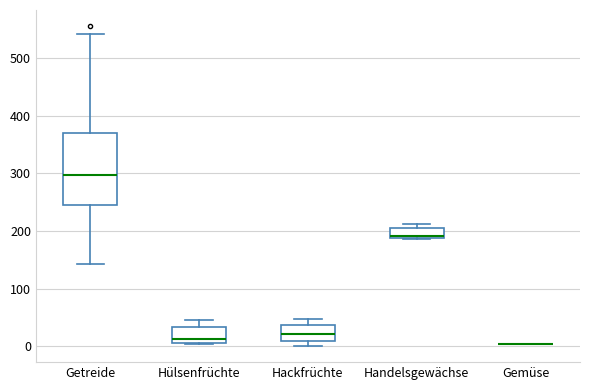

Where does the upper whisker of the box for Hackfrüchte end on the y-axis? The values are not printed on the chart, so give them approximately, as read against the axis.

50